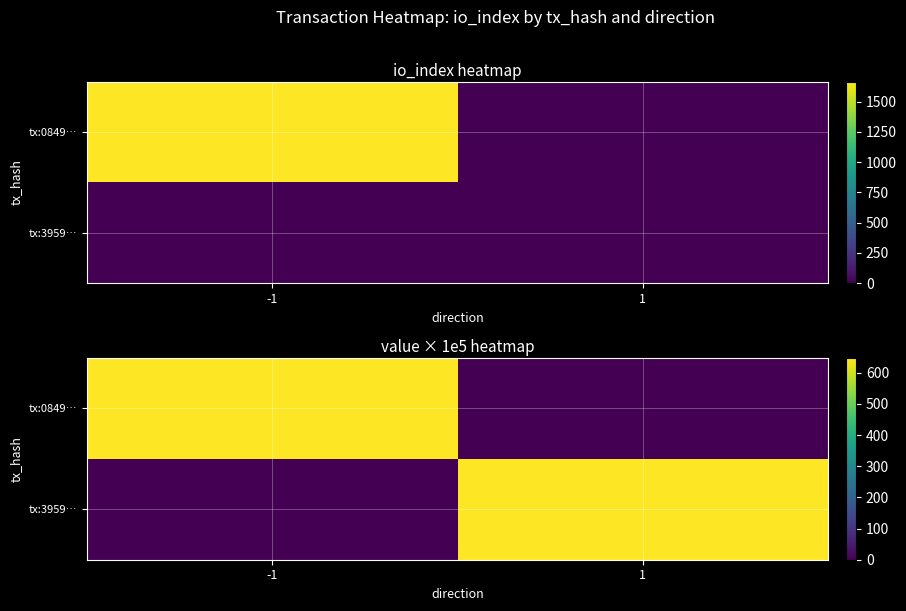

How many data points in tx:0849… are above 646?

1